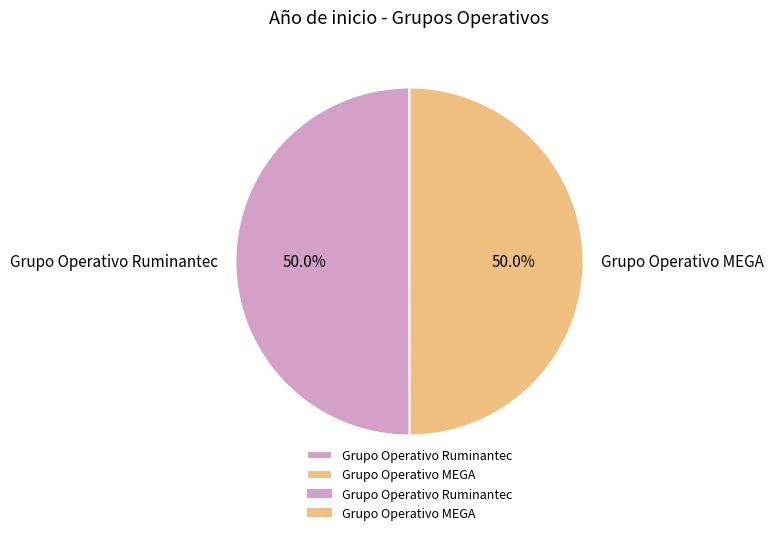

How many slices are in this pie chart?

2